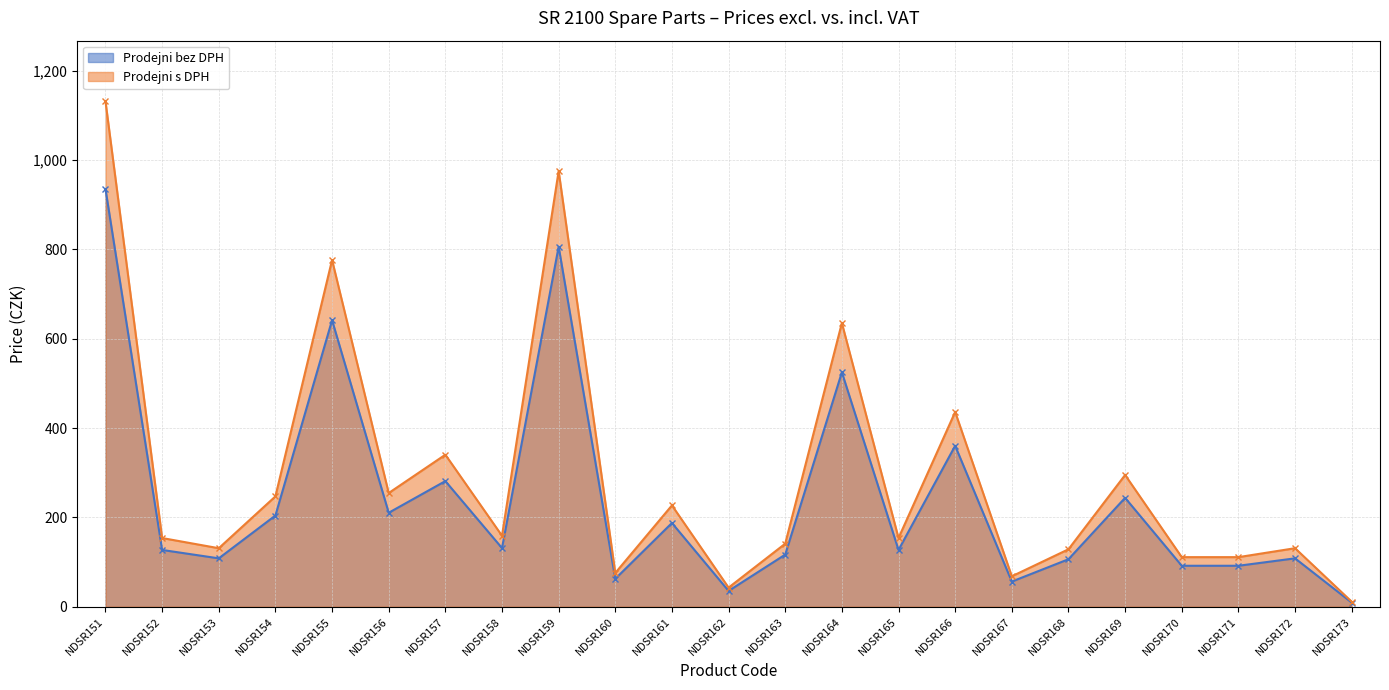

Which category has the lowest value in the Prodejni bez DPH series?

NDSR173